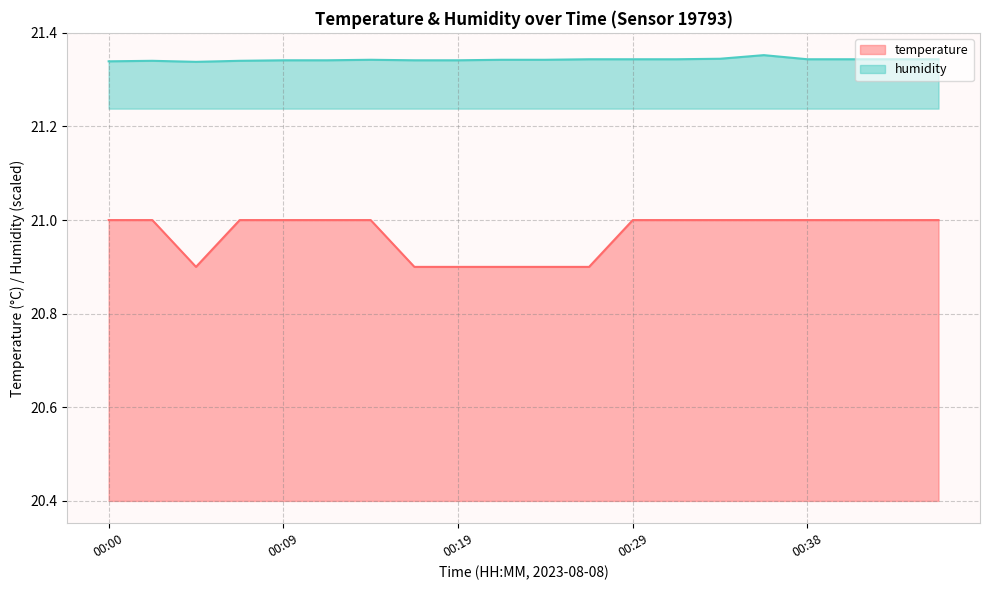

True or false: temperature and humidity intersect in this chart.

False